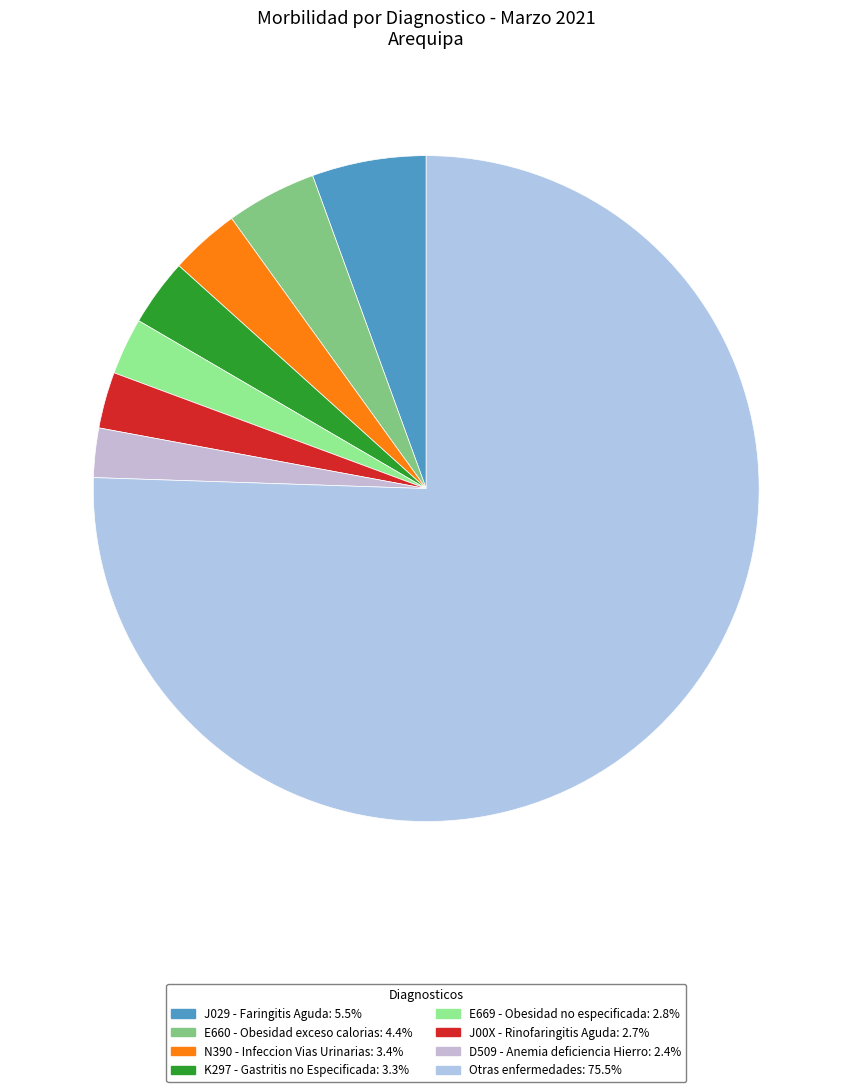

True or false: N390 - Infeccion Vias Urinarias accounts for 3% of the total.

True